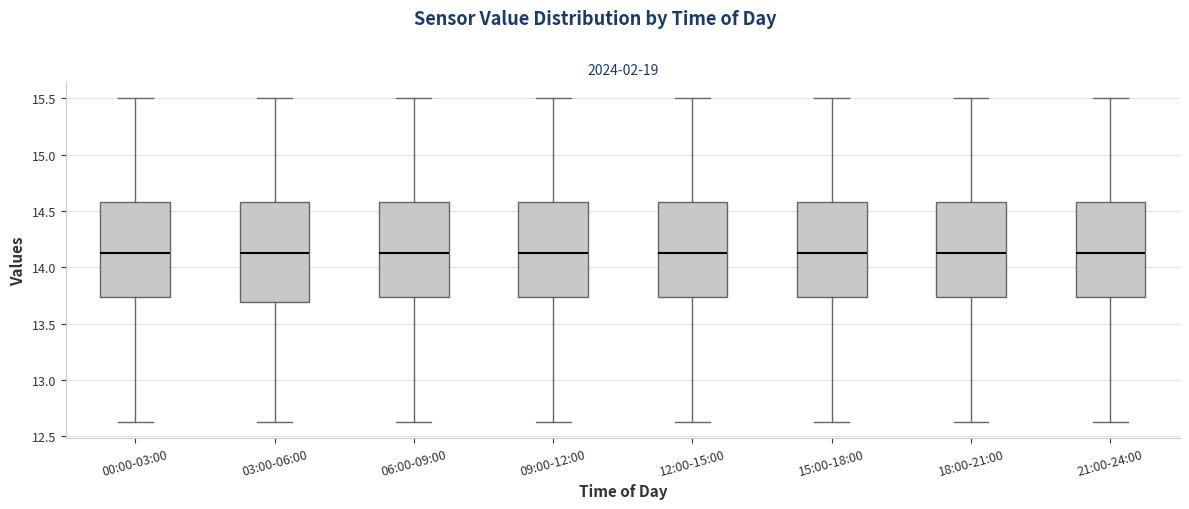

Where does the median line of the box for 18:00-21:00 sit on the y-axis? The values are not printed on the chart, so give them approximately, as read against the axis.

14.15